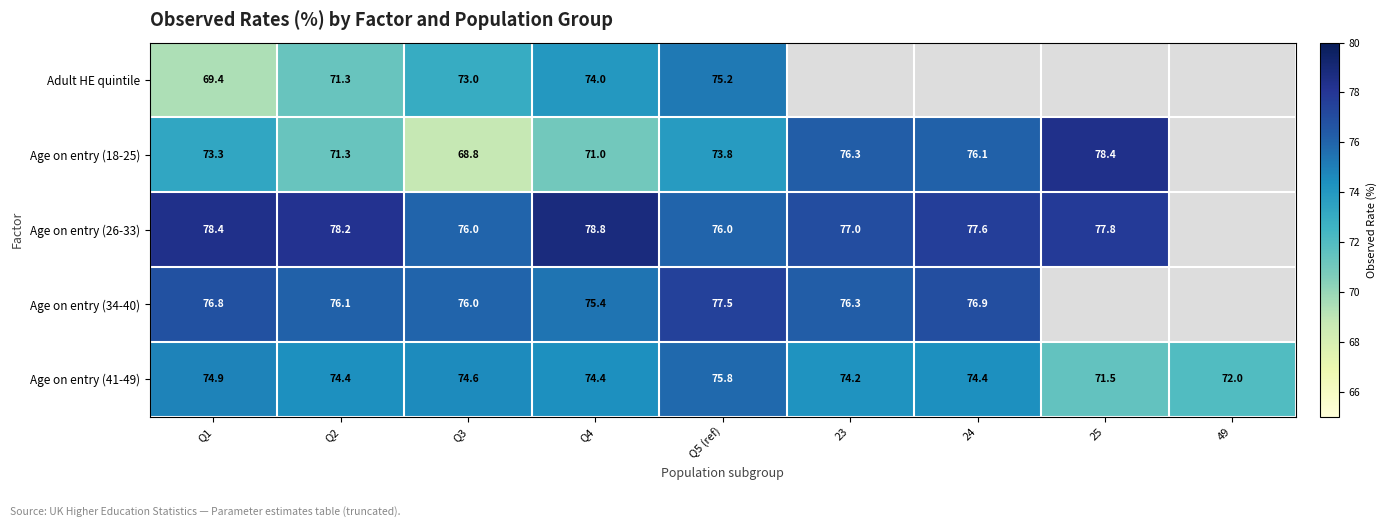

What is the highest value of the Age on entry (41-49) series?

75.8